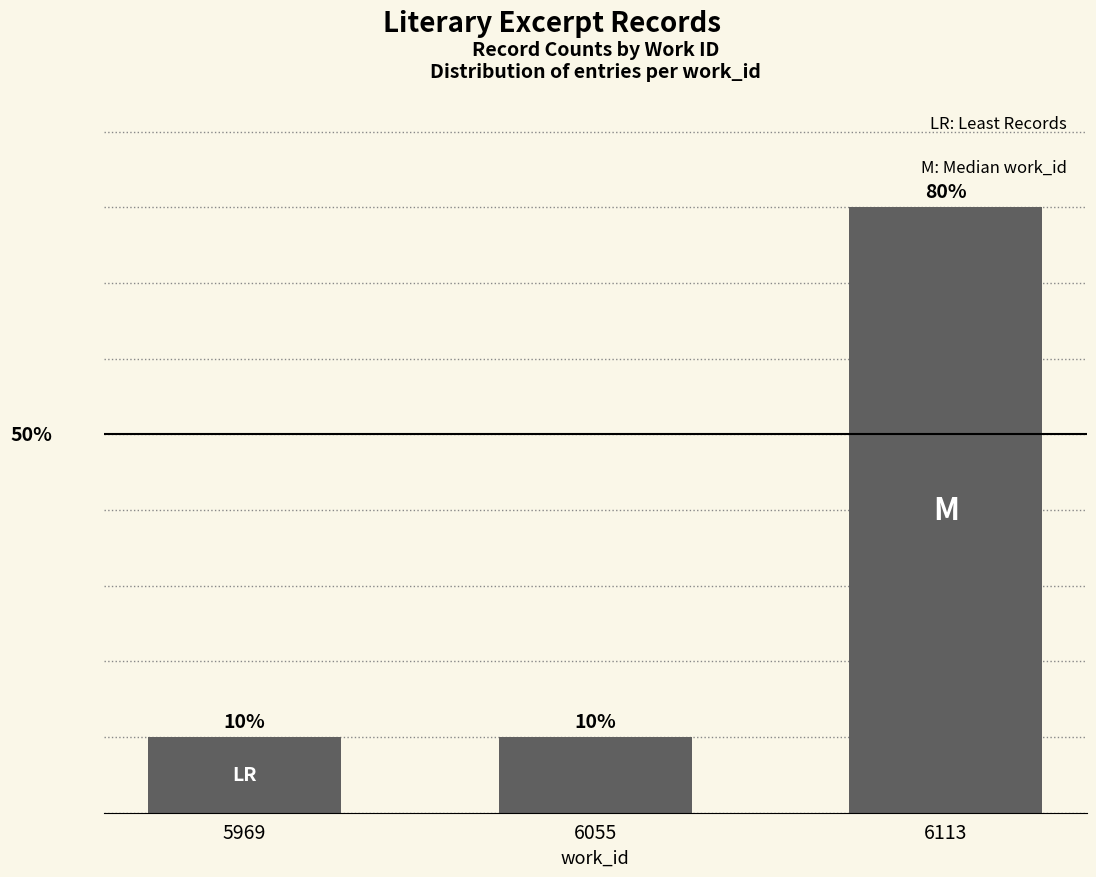

What is the change in value from 6055 to 6113?

+70